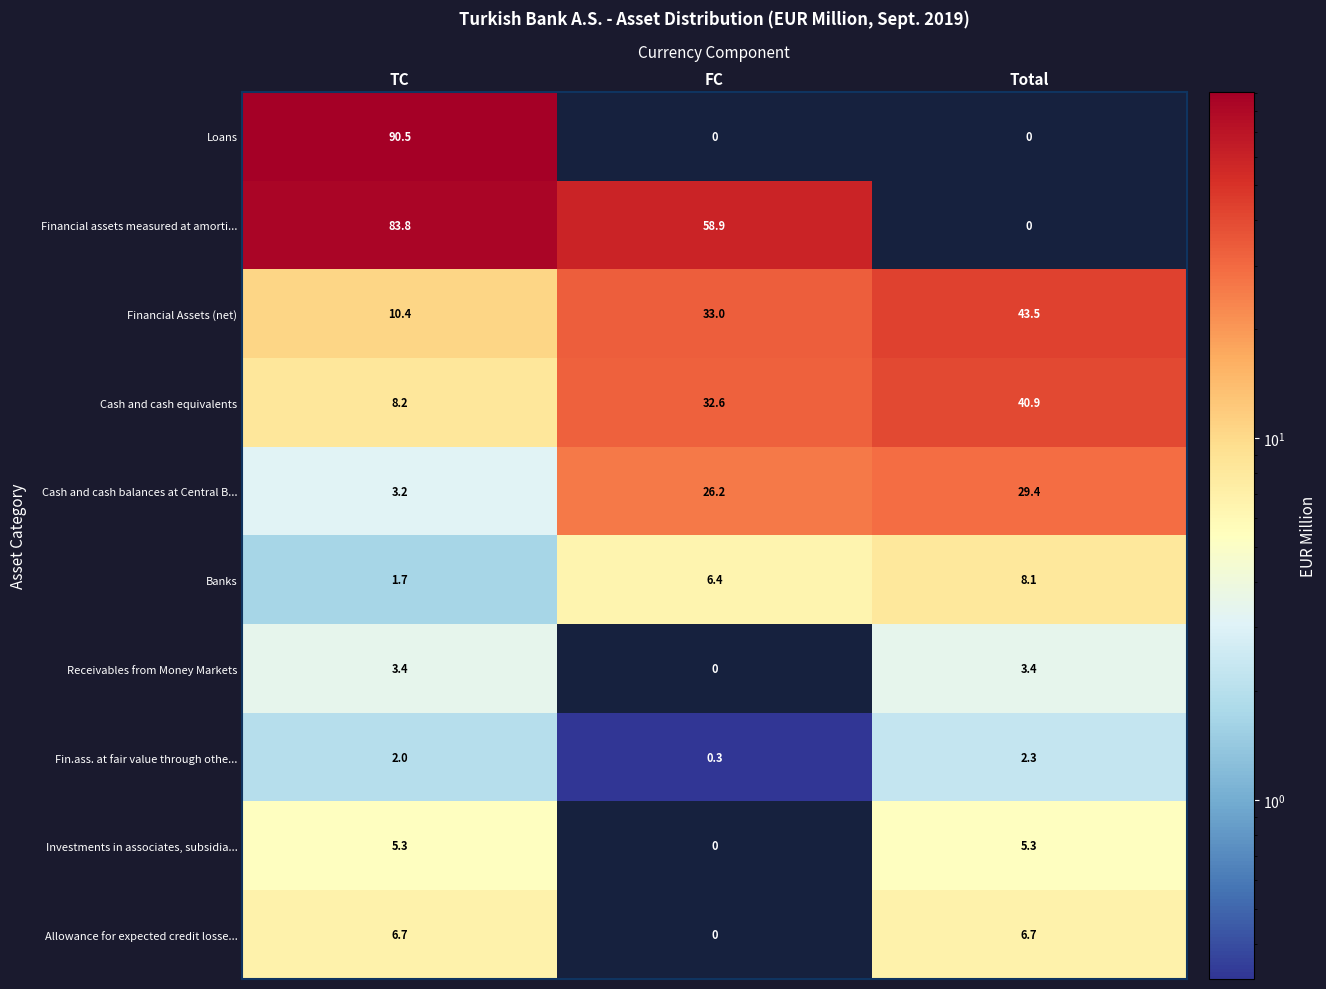

Rank the series at TC from lowest to highest value.

Banks, Fin.ass. at fair value through othe..., Cash and cash balances at Central B..., Receivables from Money Markets, Investments in associates, subsidia..., Allowance for expected credit losse..., Cash and cash equivalents, Financial Assets (net), Financial assets measured at amorti..., Loans